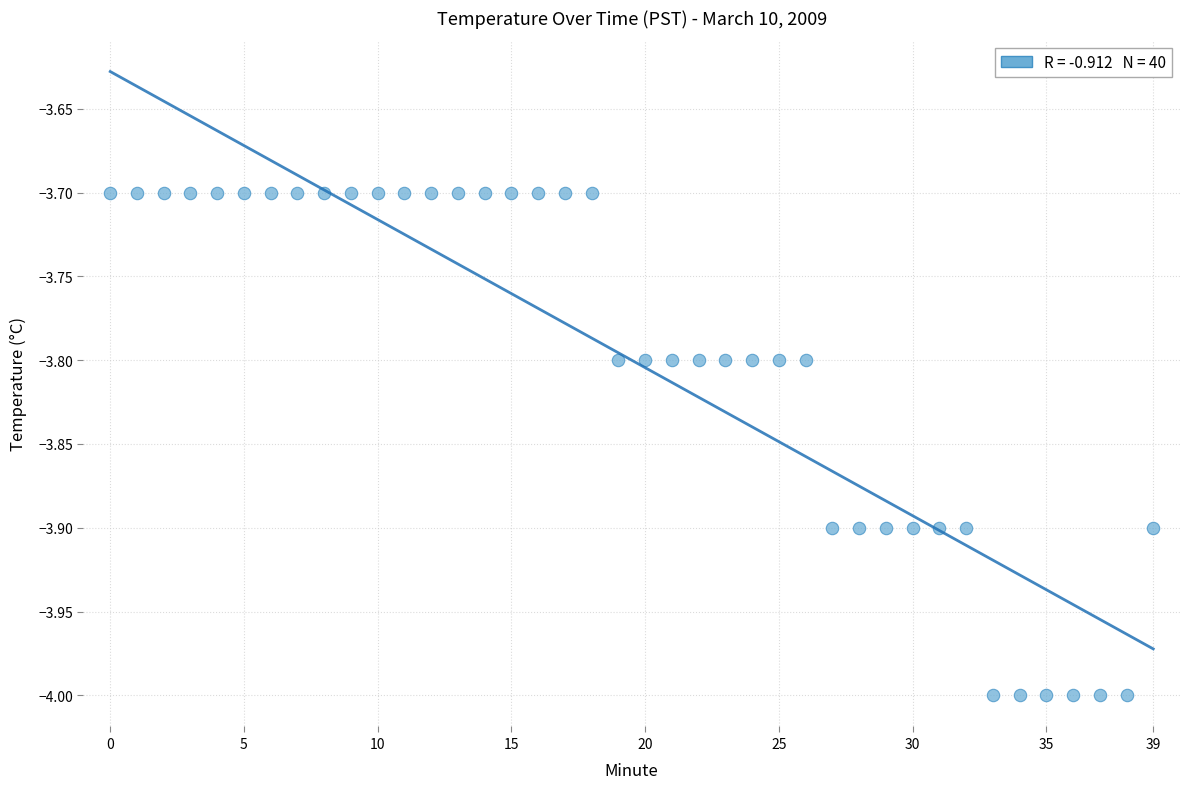

What is the range of Y values (max minus min)?

0.3